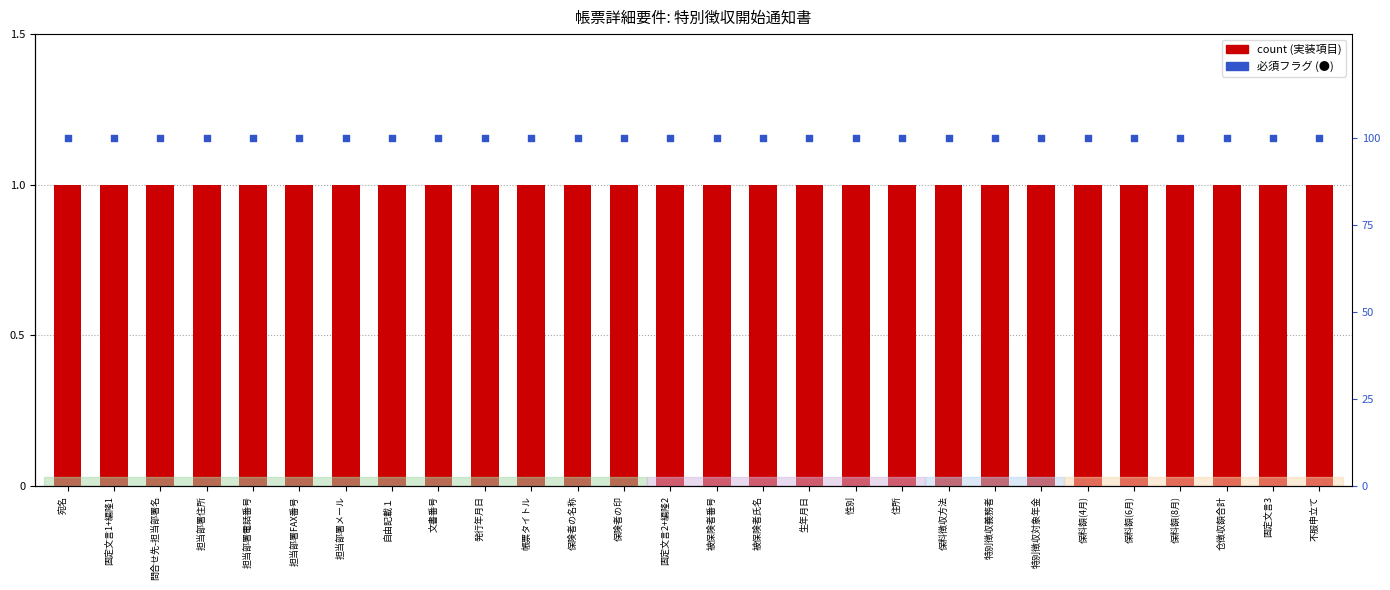

Is the value of count at 固定文言2+編隆2 greater than the value of 必須フラグ (●) at 特別徴収対象年金?

No